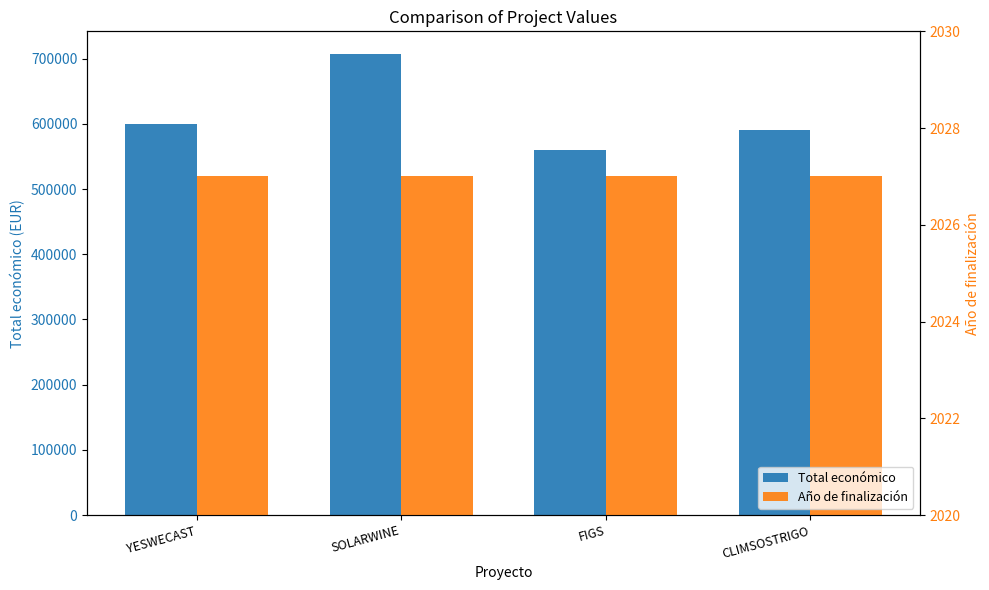

What is the value of the Total económico bar at the 1st from the left?

599792